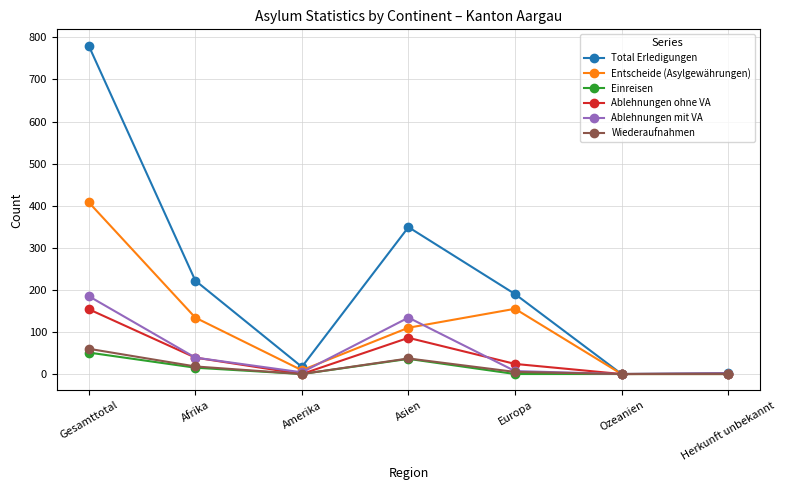

What is the label of the 1st point from the left?

Gesamttotal